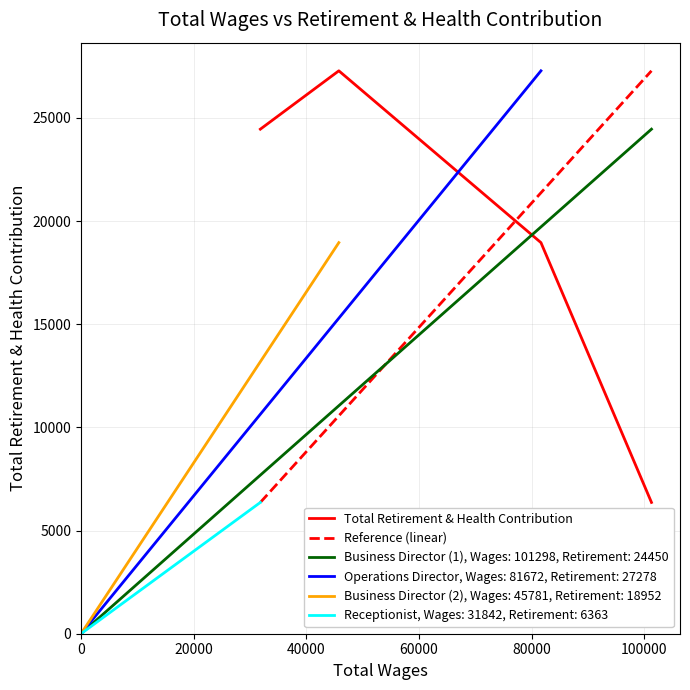

What is the lowest value of the Total Retirement & Health Contribution series?

6363